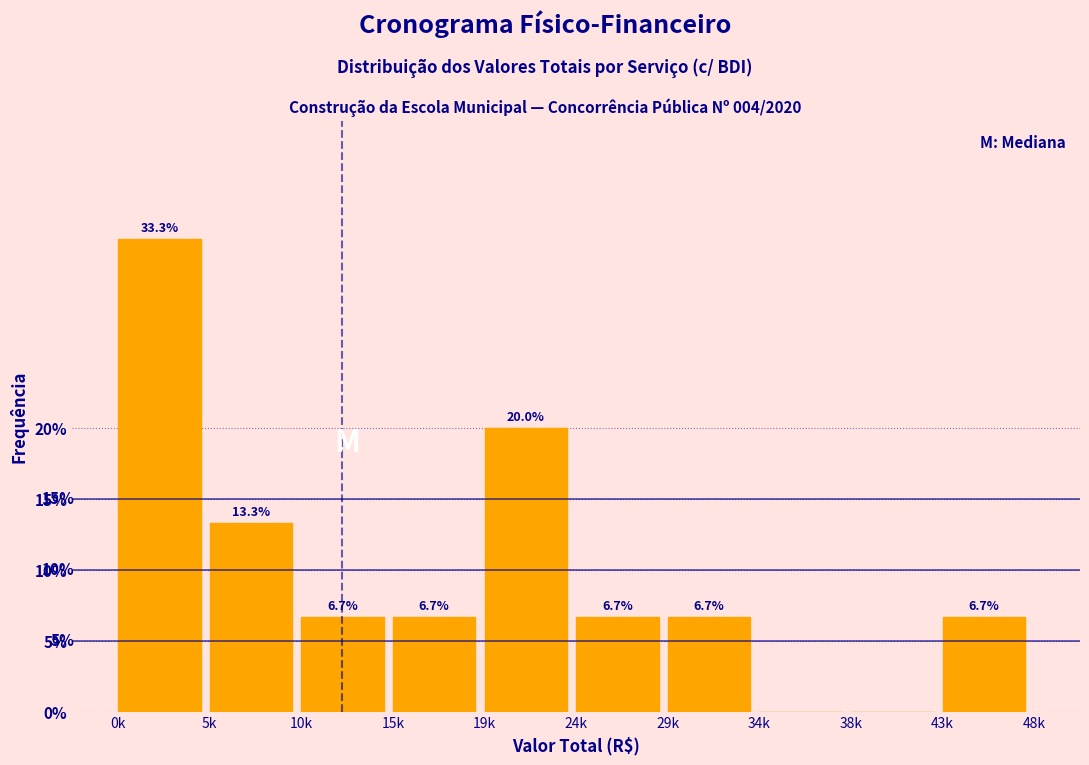

Reading left to right, list all the values displayed in this chart.

0k=33.3	5k=13.3	10k=6.7	15k=6.7	19k=20.0	24k=6.7	29k=6.7	34k=0.0	38k=0.0	43k=6.7